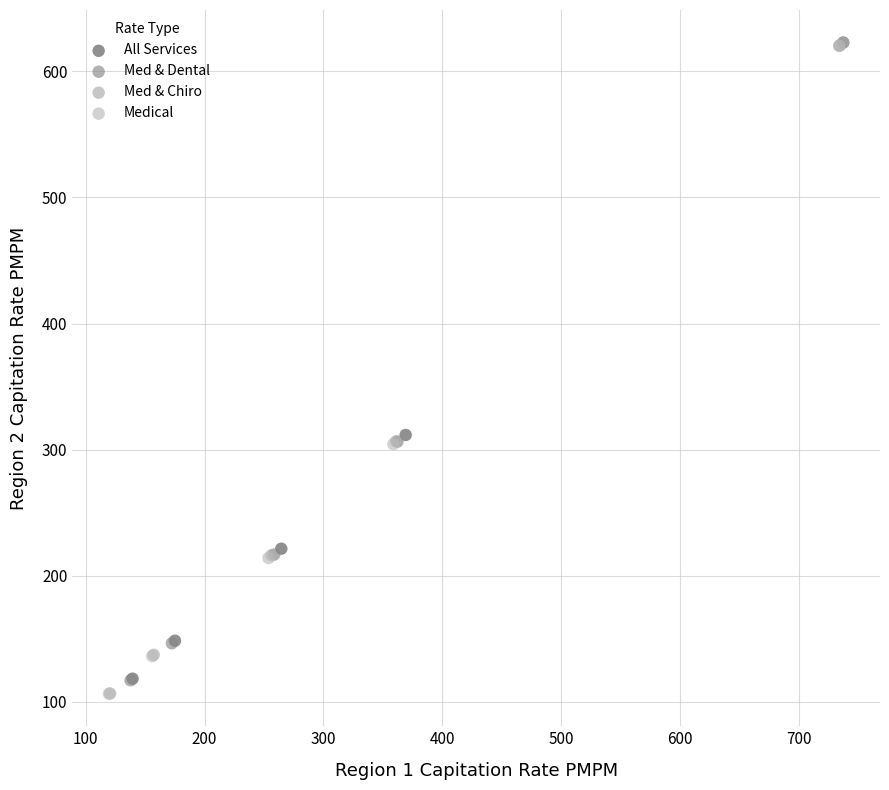

What are all the series names shown in the legend?

All Services, Med & Dental, Med & Chiro, Medical